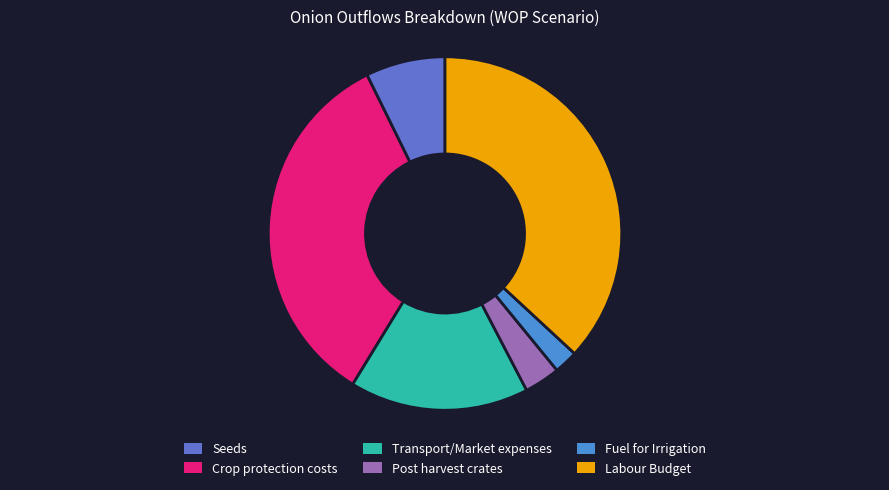

How many slices are in this pie chart?

6